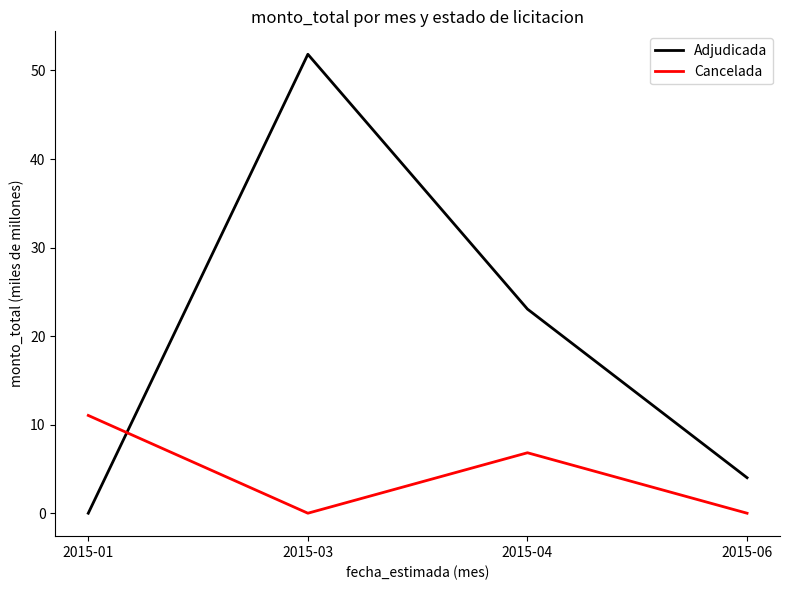

Rank the series by their average value, from highest to lowest.

Adjudicada, Cancelada